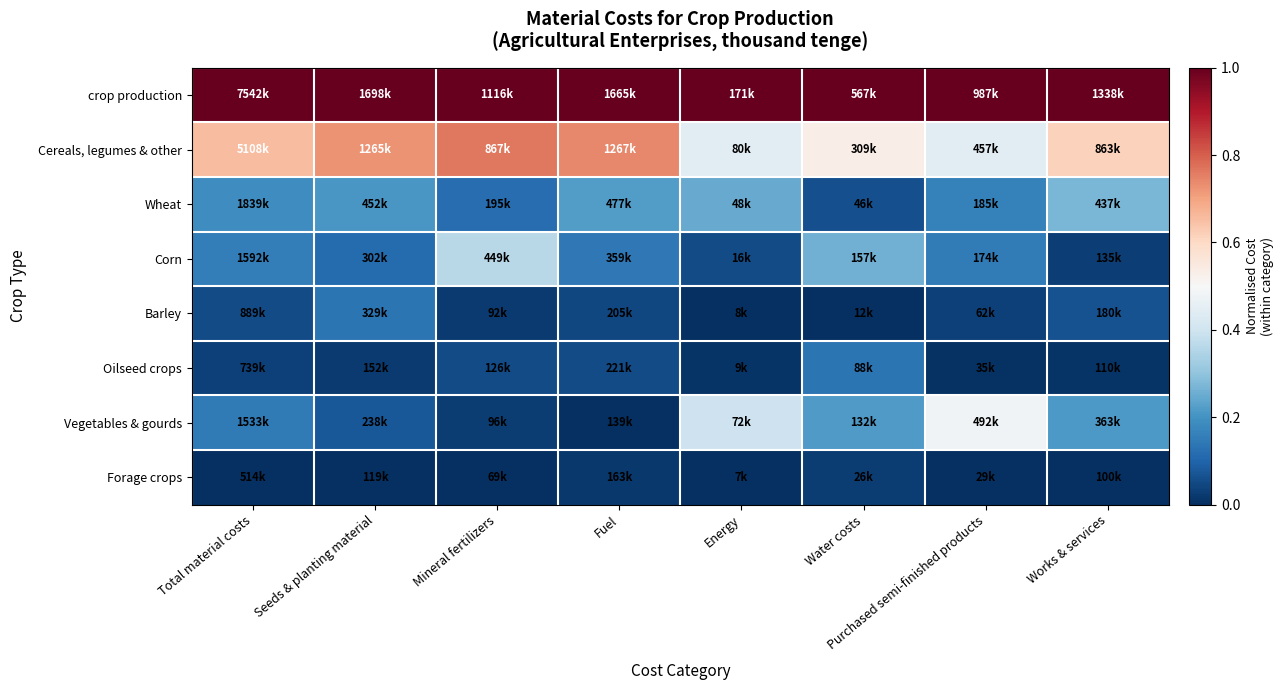

At which category is the sum across all series the highest?

Mineral fertilizers